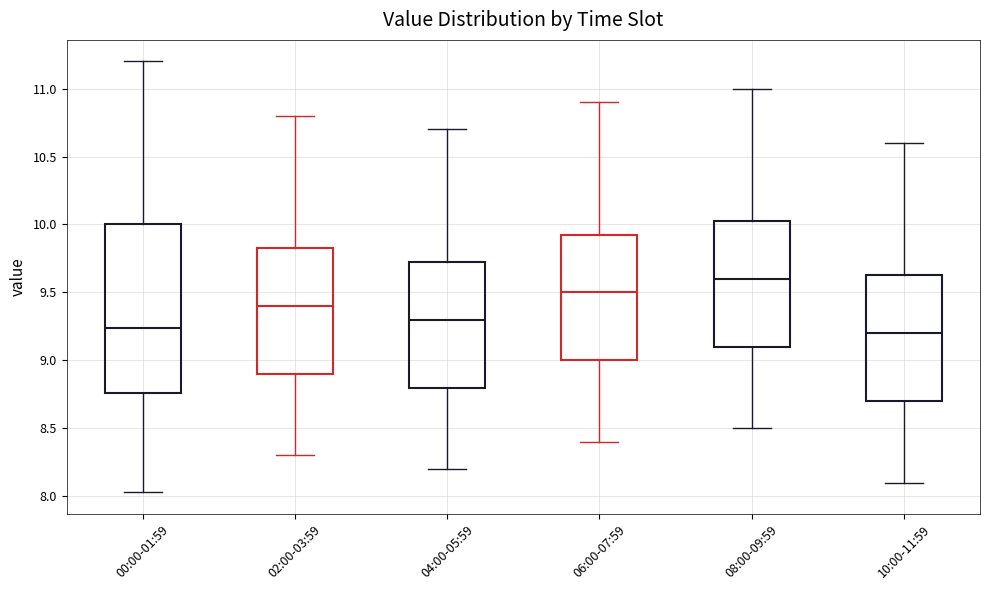

Which box has the highest median line?

08:00-09:59